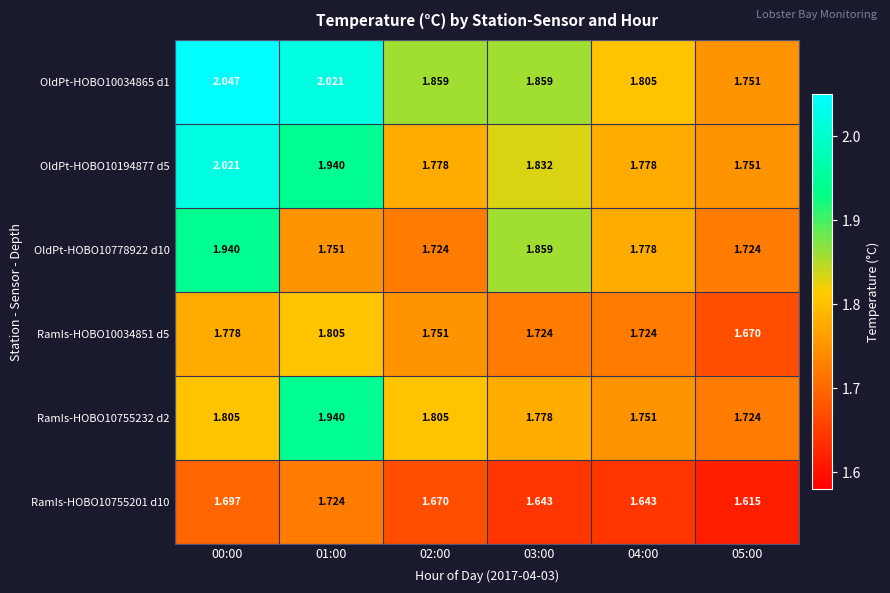

At which category is the sum across all series the highest?

00:00